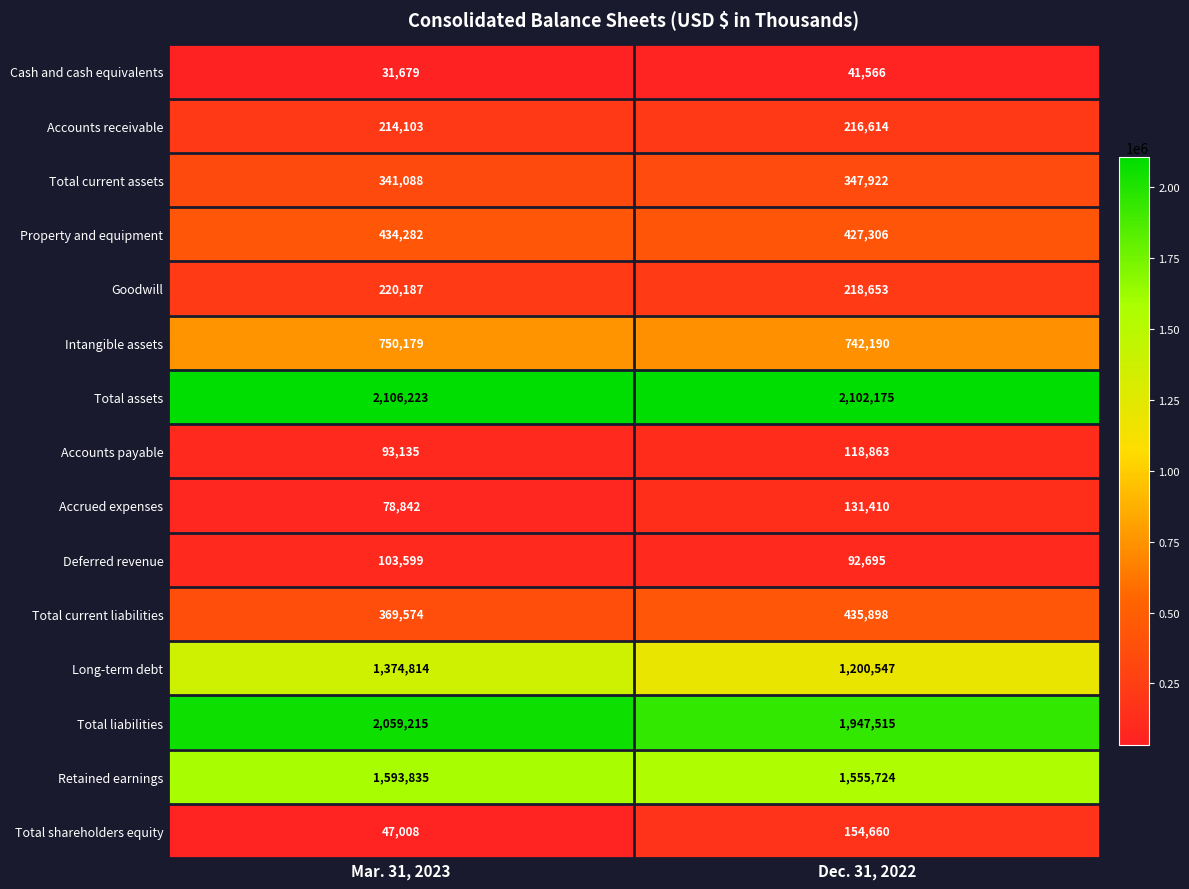

Which series has the widest spread of values?

Long-term debt